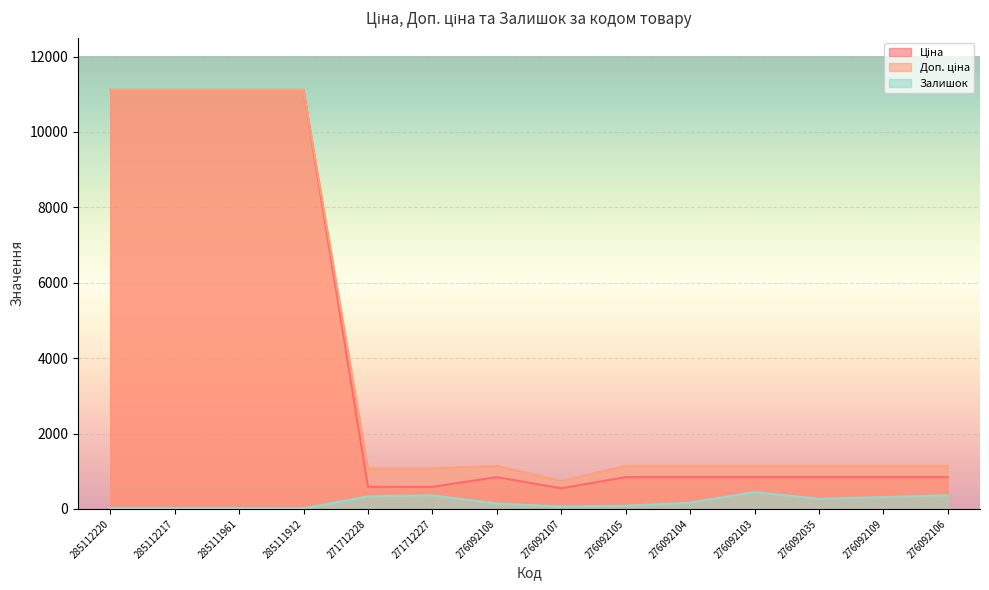

What value does the Ціна series have at 276092107?

547.8